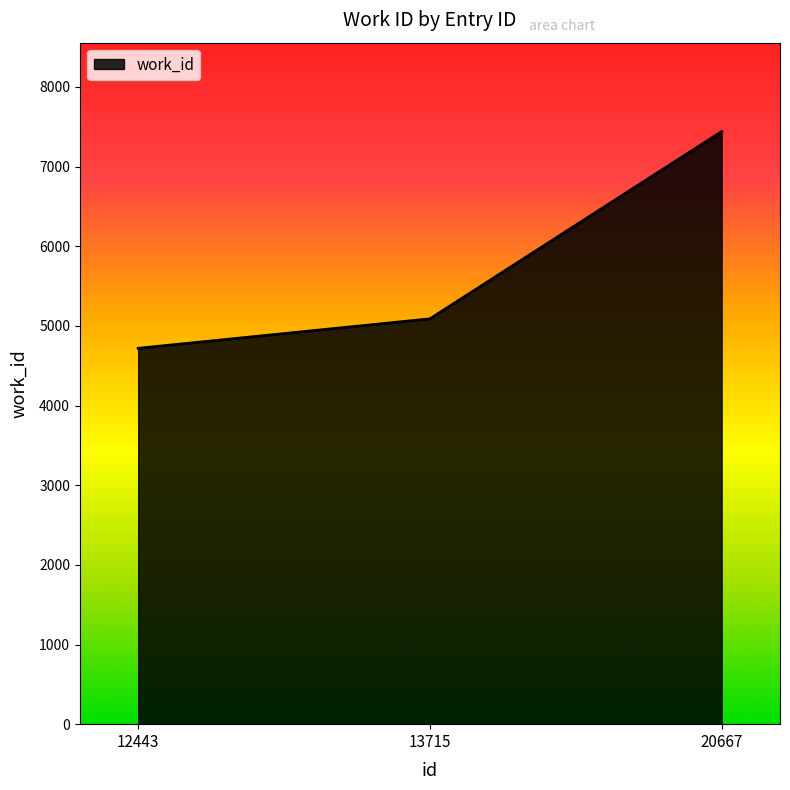

True or false: the data shows 2139 at 12443.

False